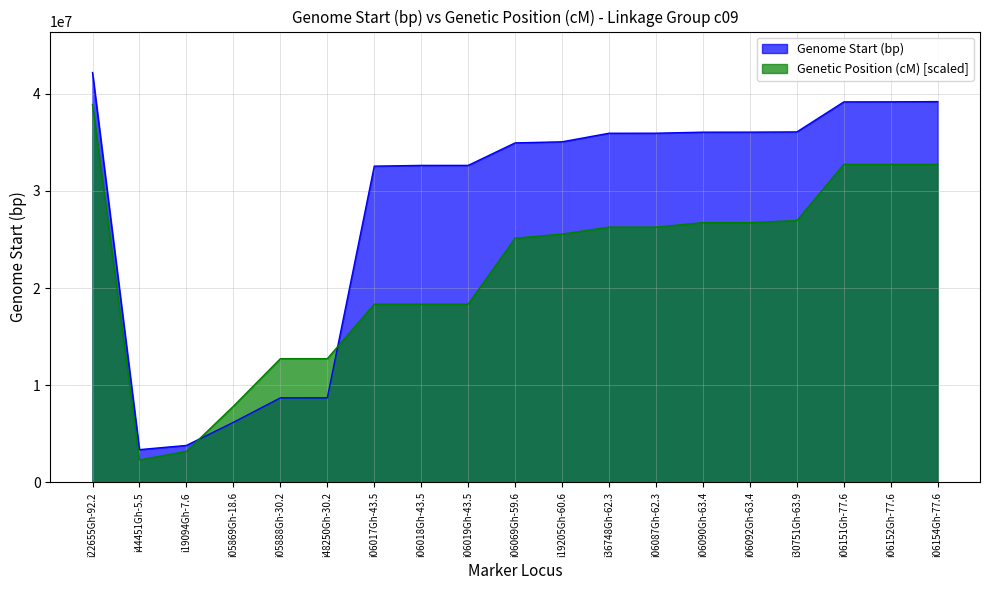

How many data points in Genome Start (bp) are less than 35036538?

9